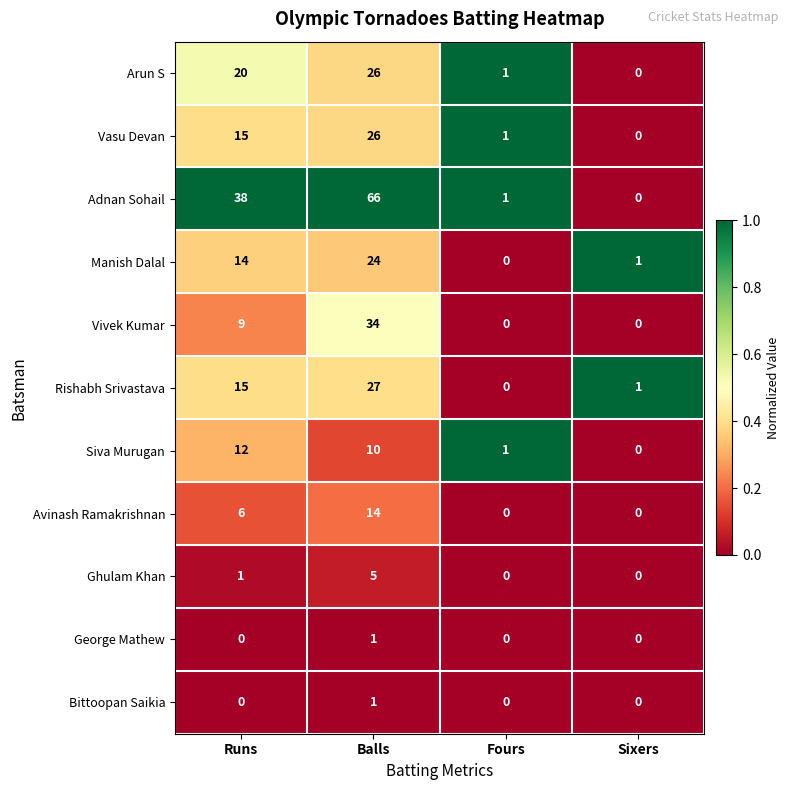

What is the maximum value shown in the chart?

66